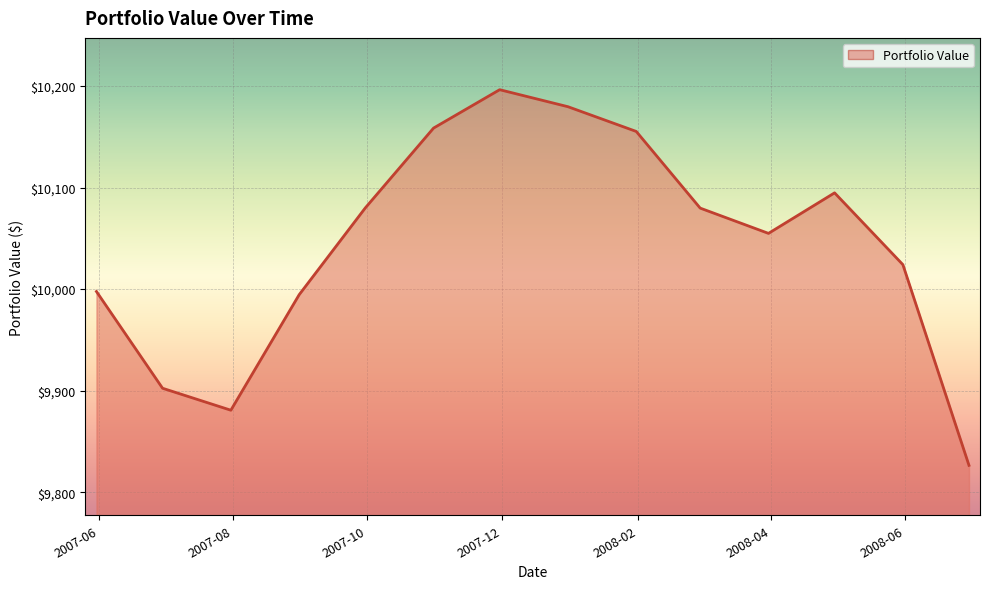

What is the maximum value shown in the chart?

10196.3